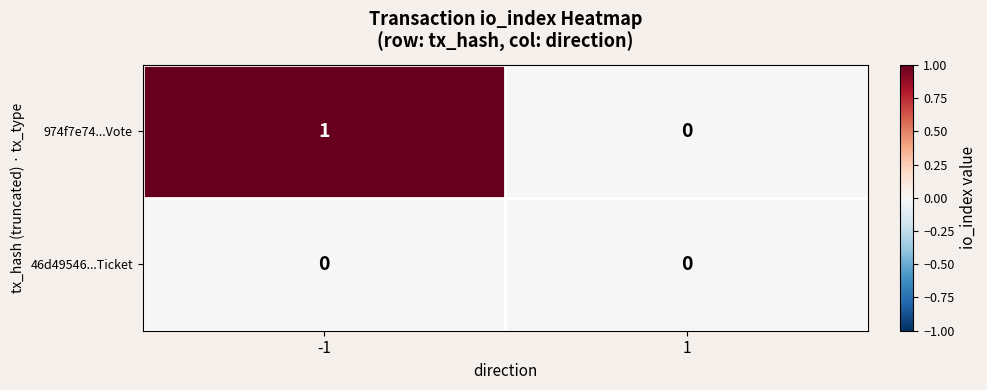

Rank the categories by 974f7e74...Vote value from highest to lowest.

-1, 1